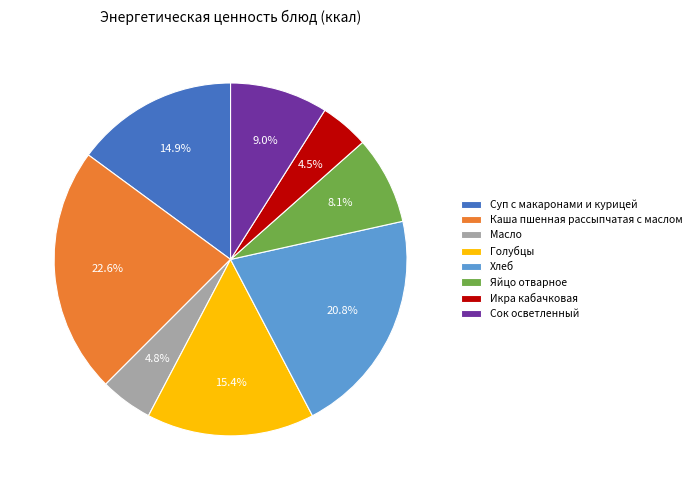

Is the sum of Голубцы and Каша пшенная рассыпчатая с маслом greater than half?

No